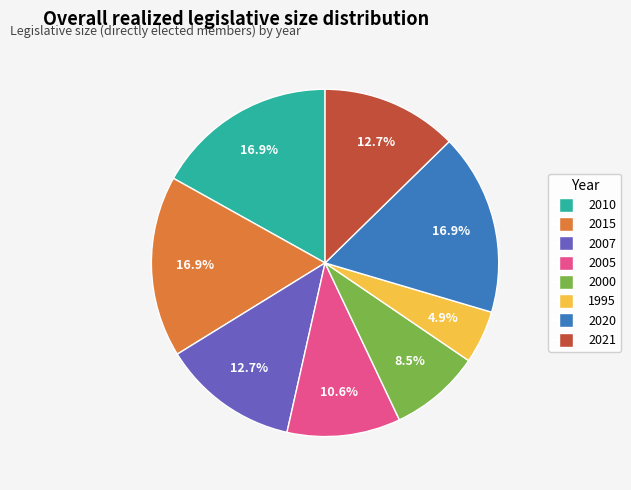

To the nearest percent, what percentage of the pie is 1995?

5%